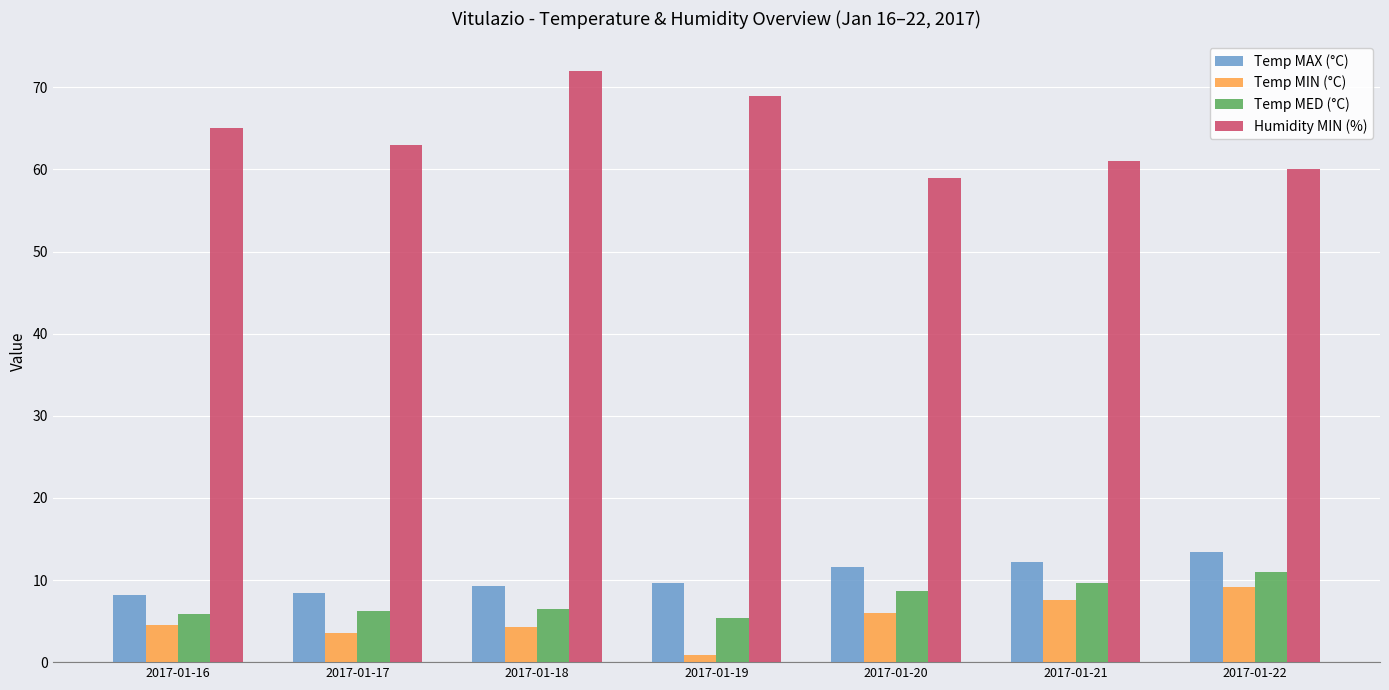

The value of Temp MAX (°C) at 2017-01-17 is 3.8. True or false?

False